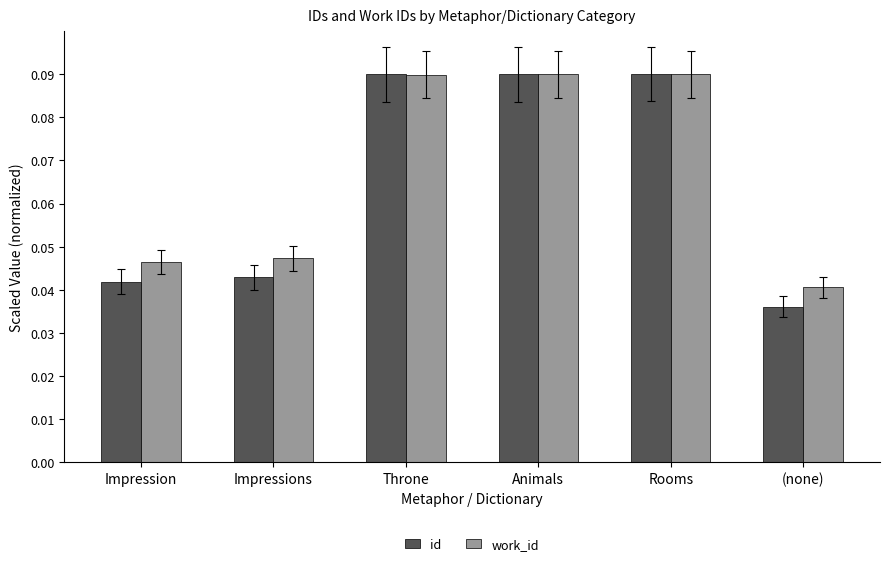

Rank the series at (none) from lowest to highest value.

id, work_id